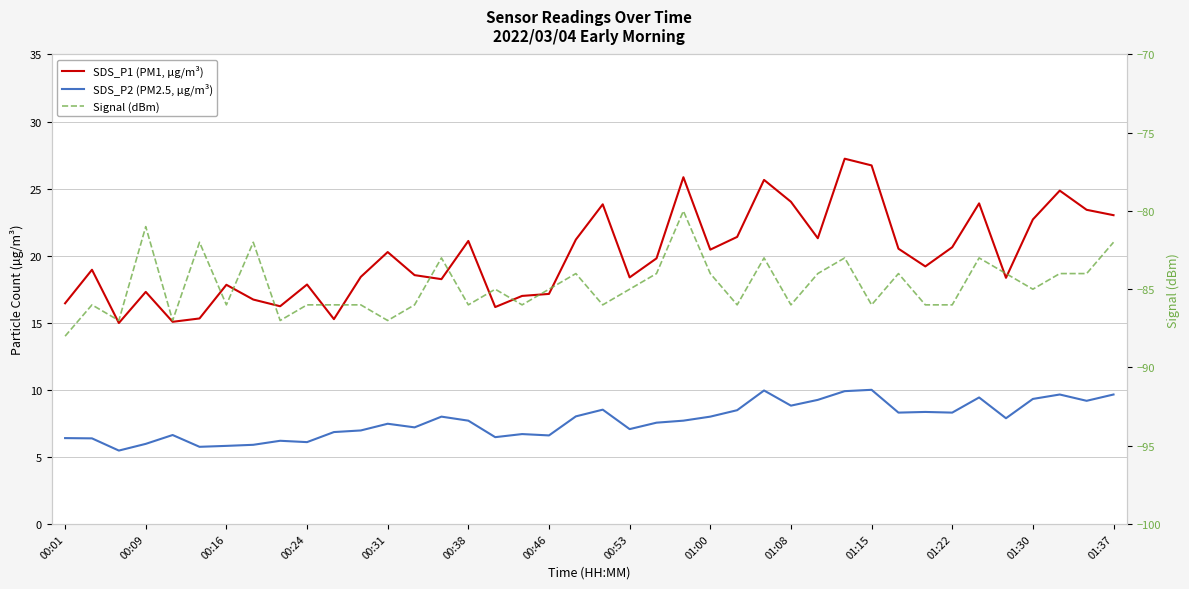

The value of SDS_P1 (PM1, µg/m³) at 01:22 is 34.5. True or false?

False